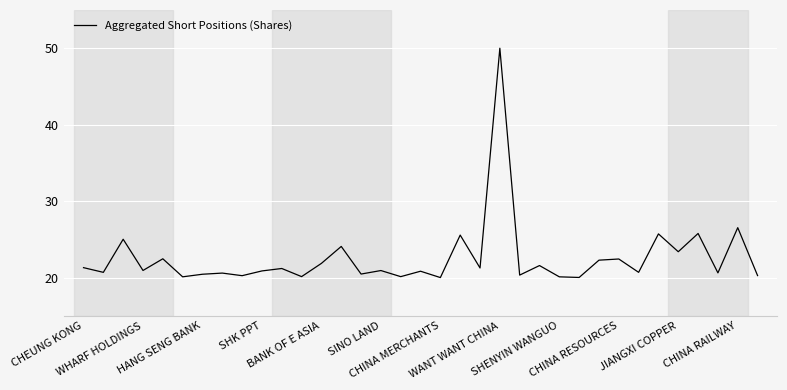

What is the maximum value shown in the chart?

50.0